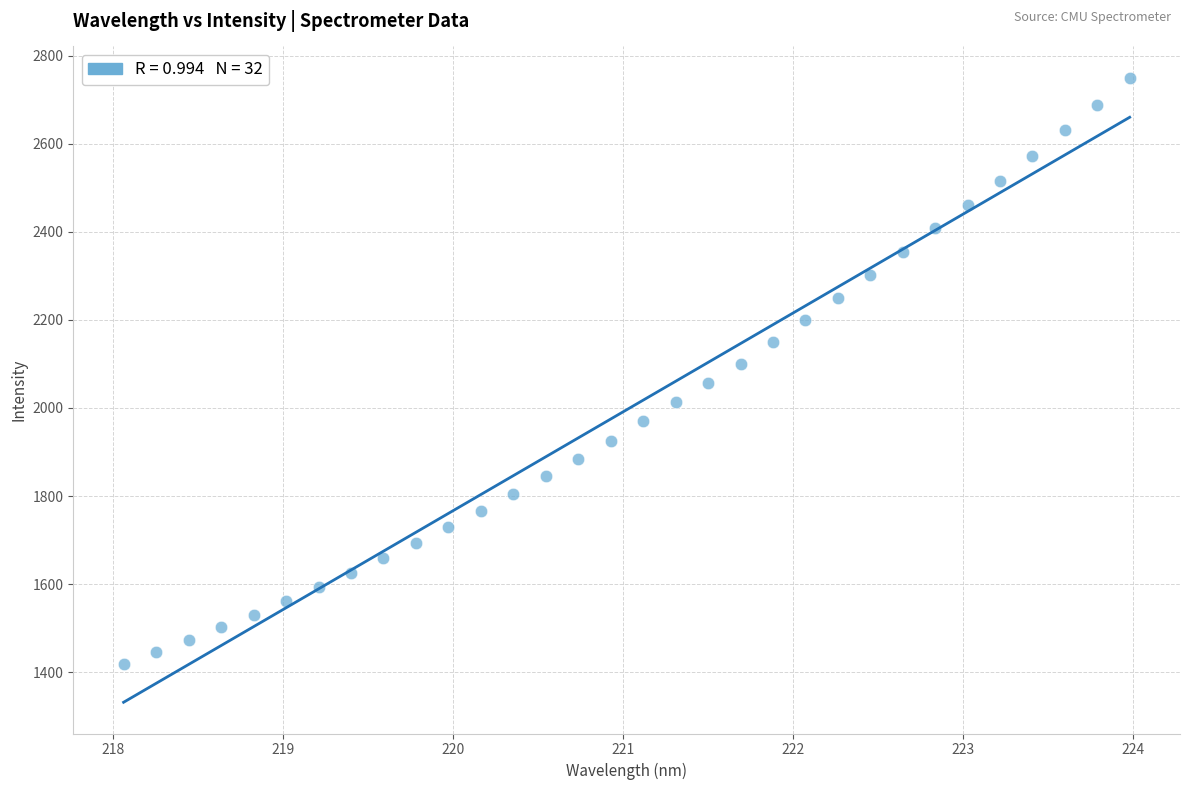

What is the range of X values (max minus min)?

5.9